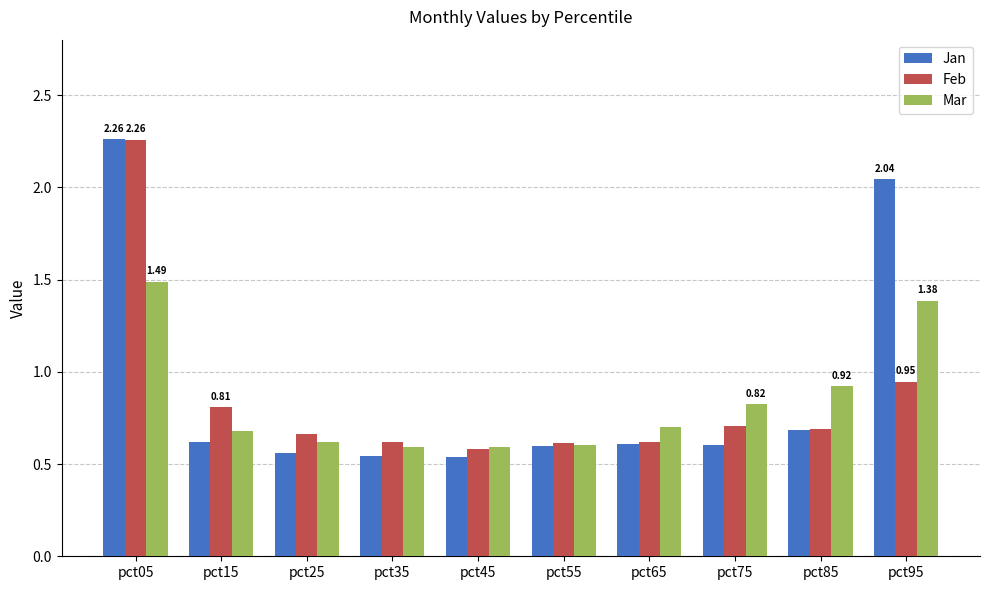

Is the value of Feb at pct55 greater than the value of Mar at pct95?

No